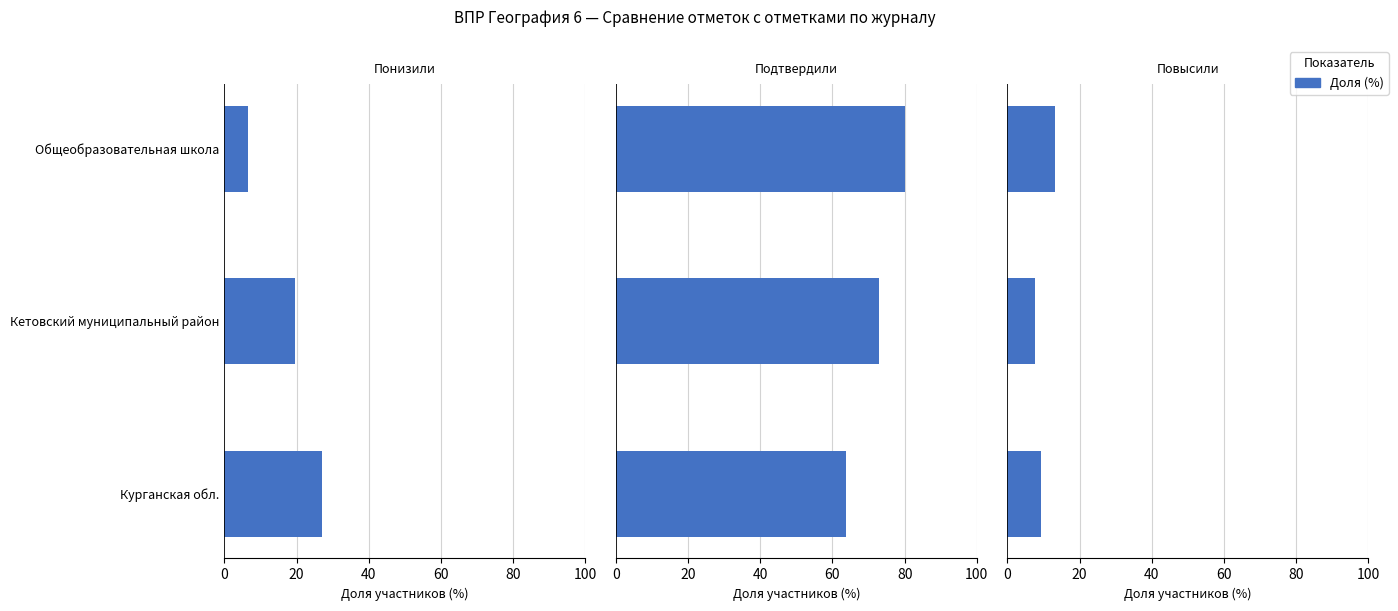

Is the value of Подтвердили at Курганская обл. greater than the value of Повысили at Общеобразовательная школа?

Yes